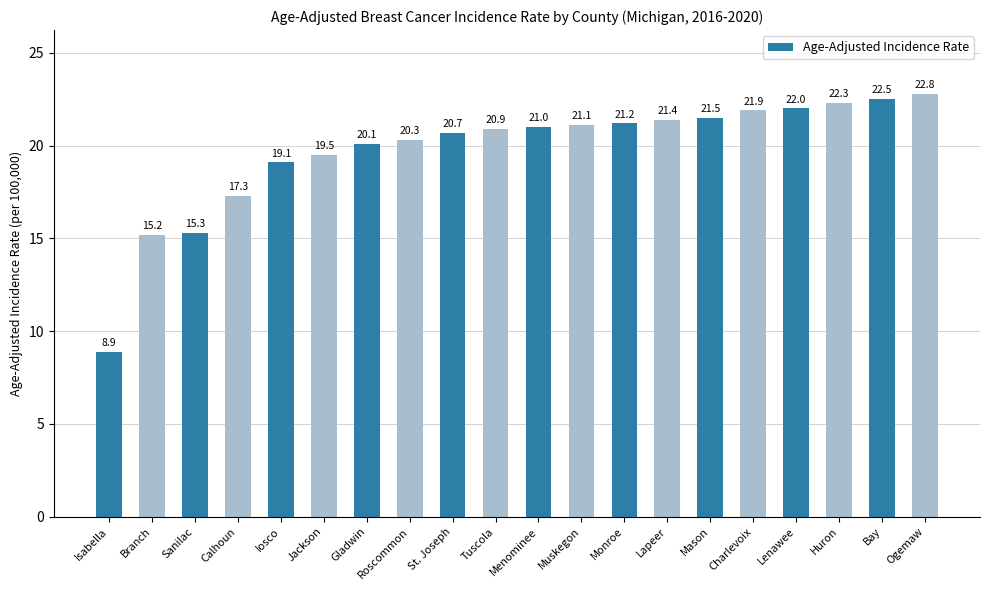

The chart shows a value of 21.0 at Menominee. True or false?

True